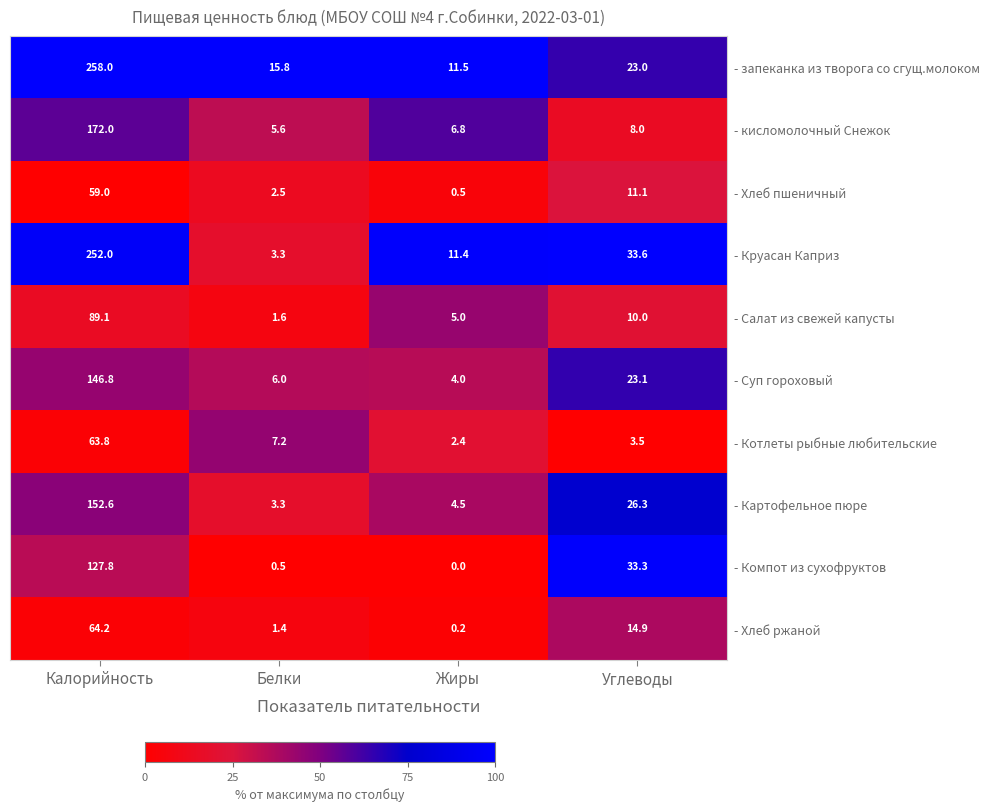

Which series has the largest total across all categories?

- запеканка из творога со сгущ.молоком